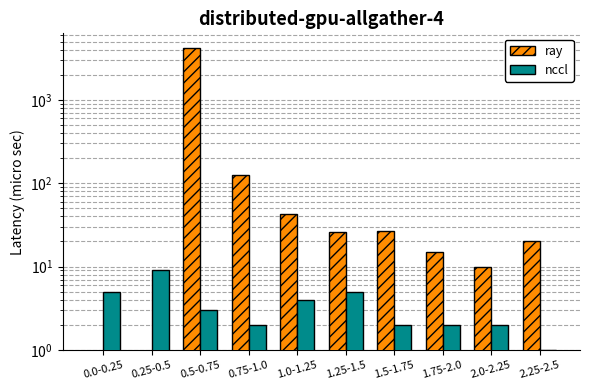

What is the total value across all series at 2.25-2.5?

21